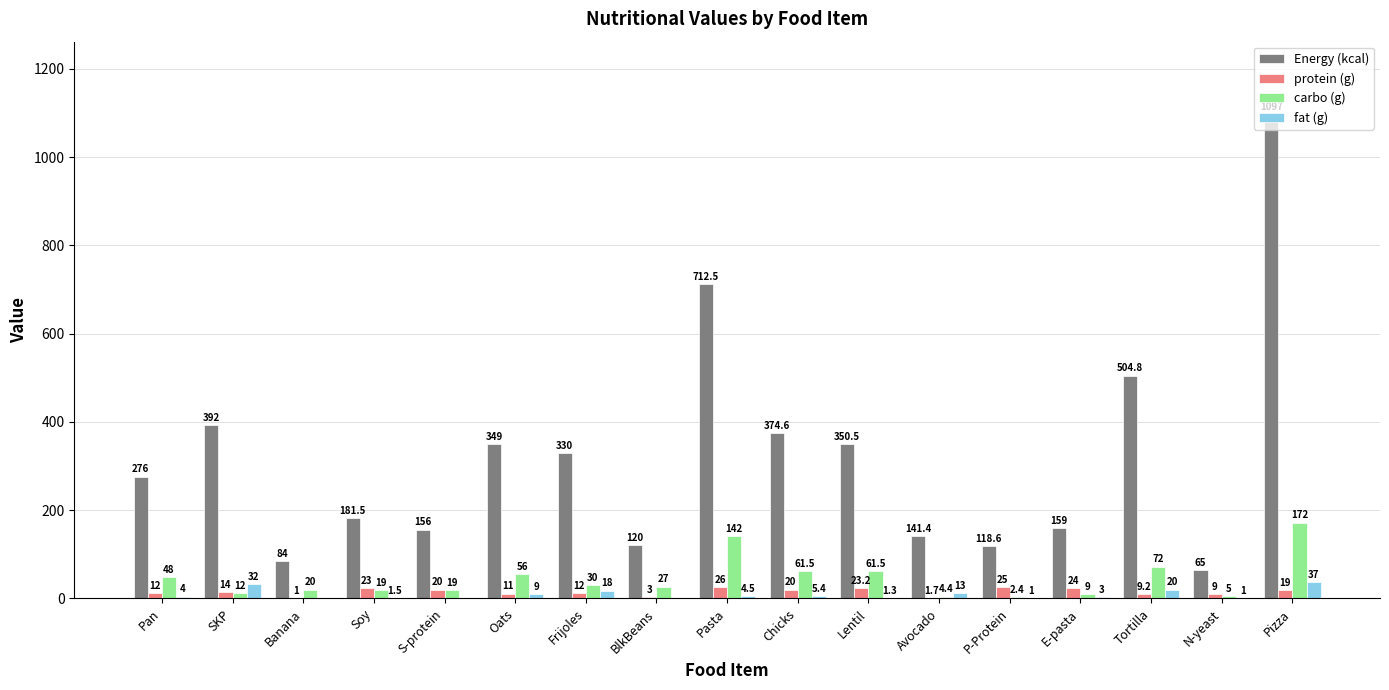

Is it true that fat (g) equals 37.0 at Pizza?

True